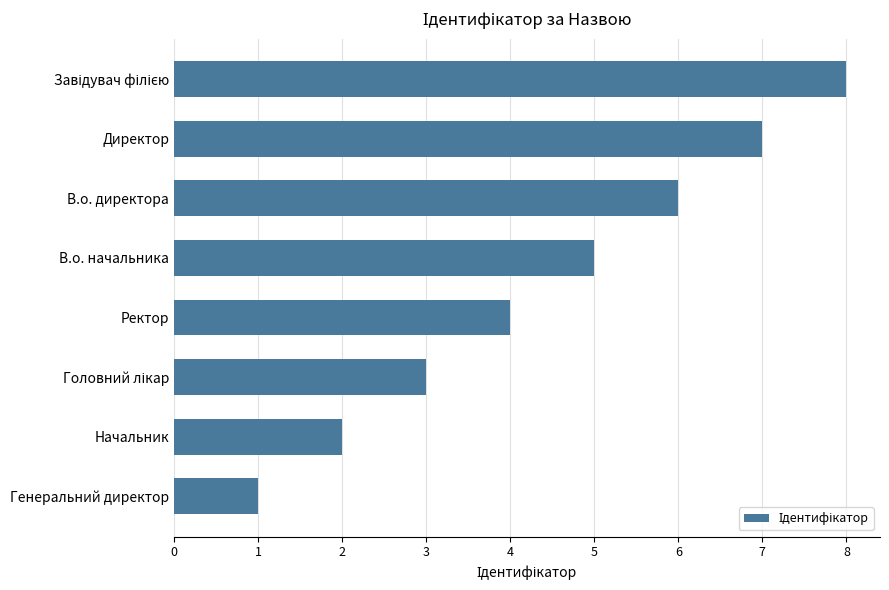

How many values are between 3 and 7?

5